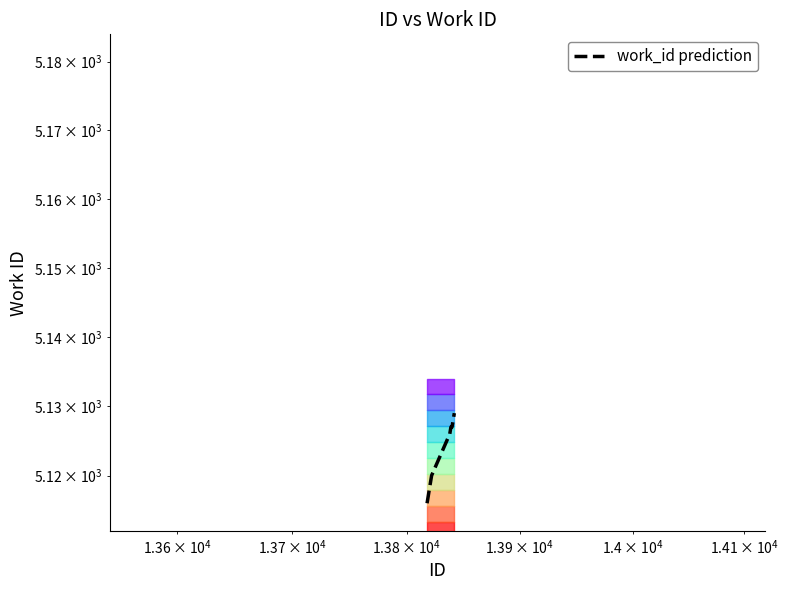

What is the maximum value shown in the chart?

5129